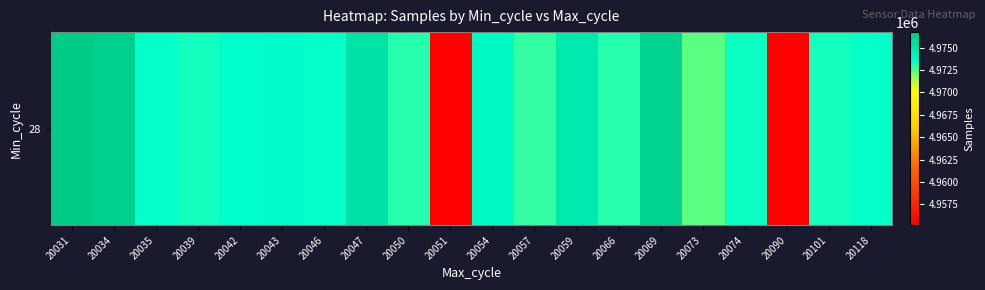

List the labels in order of value, smallest first.

20090, 20051, 20073, 20057, 20050, 20066, 20039, 20101, 20074, 20046, 20118, 20035, 20042, 20043, 20054, 20059, 20047, 20069, 20034, 20031